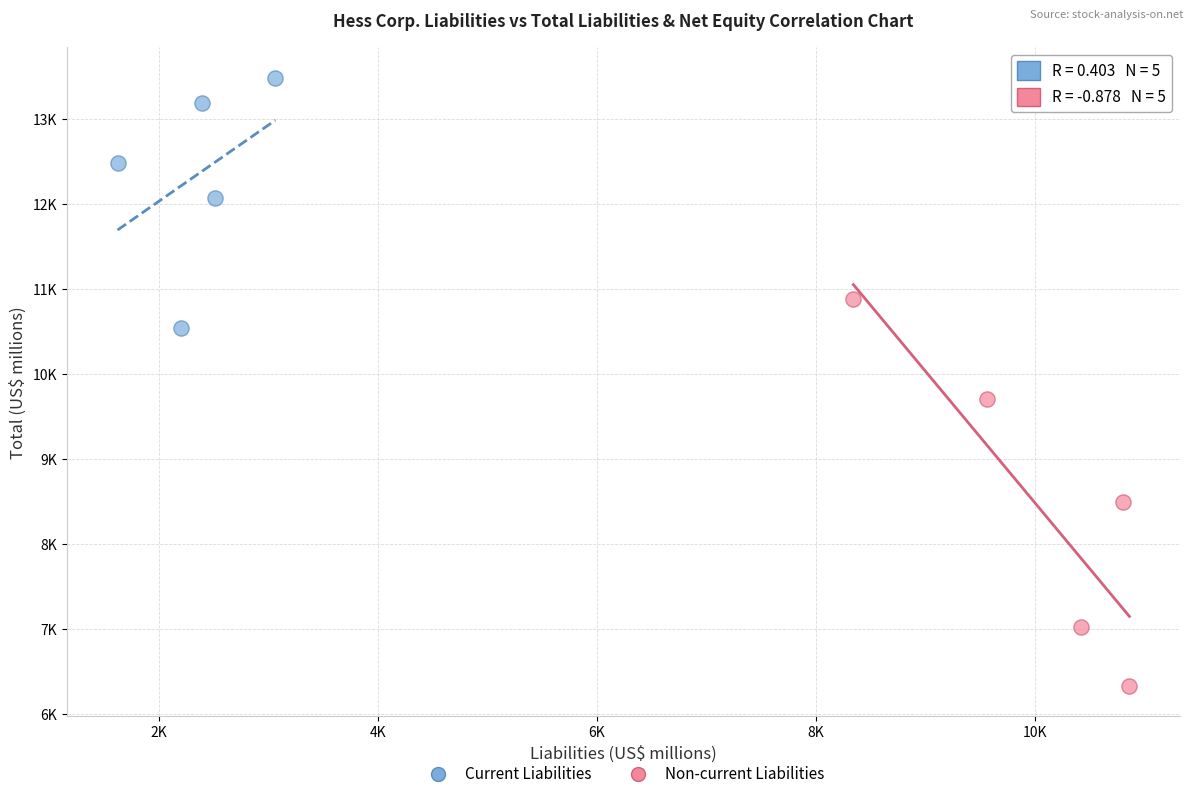

What are all the series names shown in the legend?

Current Liabilities, Non-current Liabilities